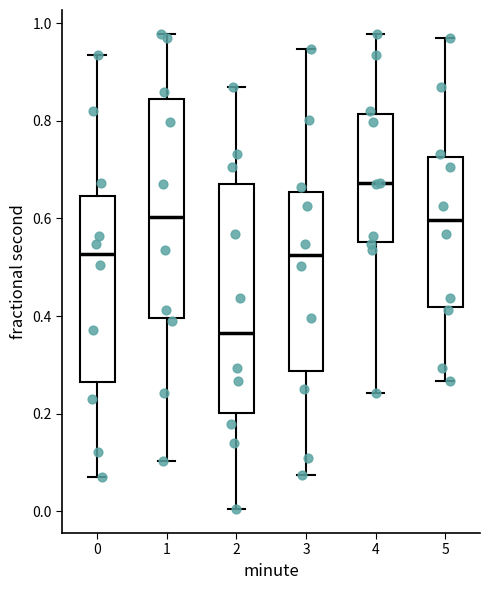

Which box has the highest median line?

4